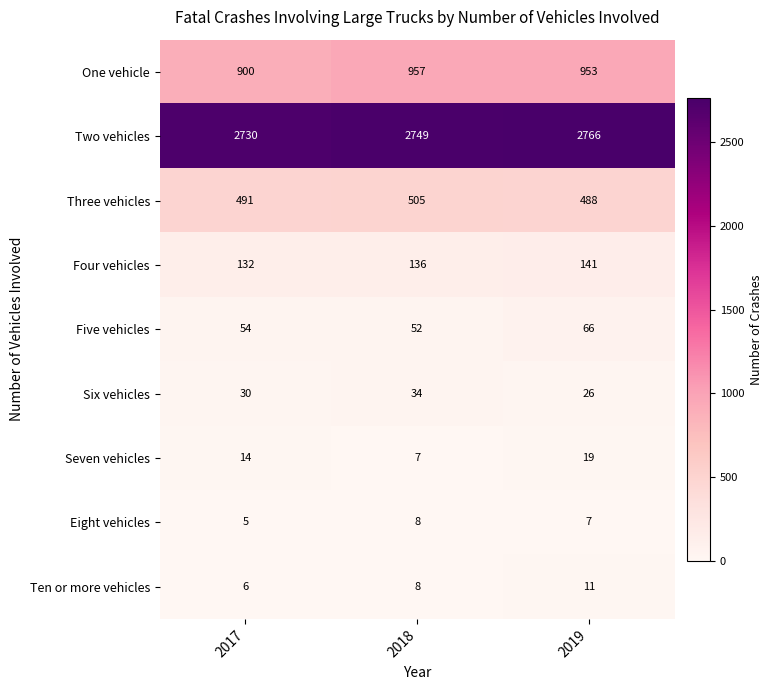

True or false: Six vehicles has a value of 30 at 2017.

True